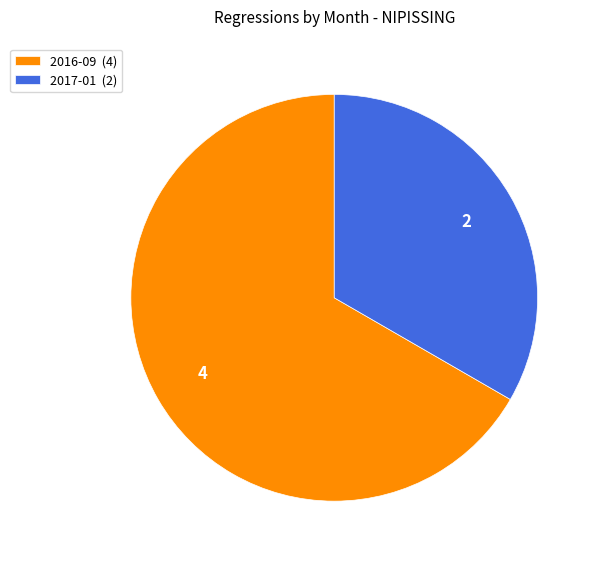

True or false: 2017-01 accounts for 33% of the total.

True